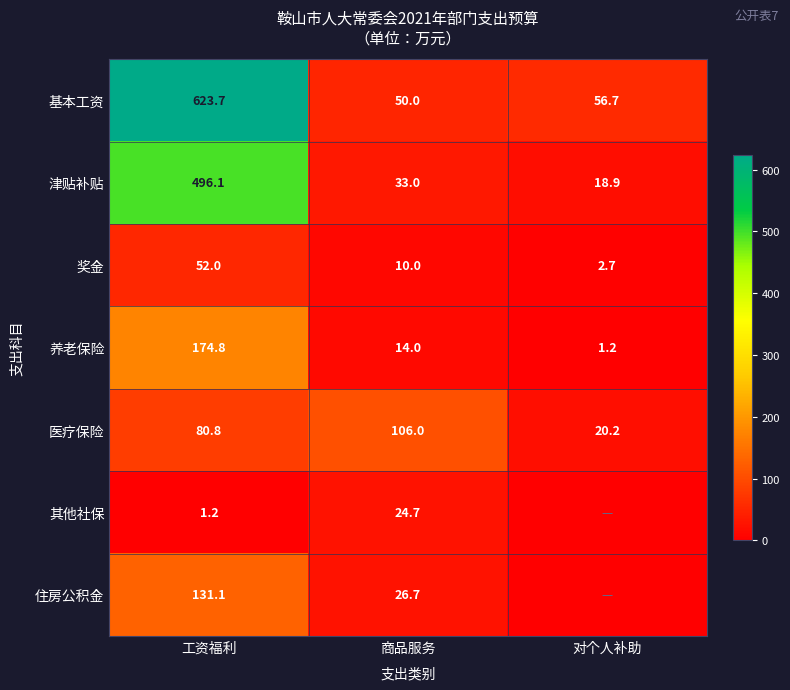

What is the spread (max minus min) of values at 商品服务?

96.0